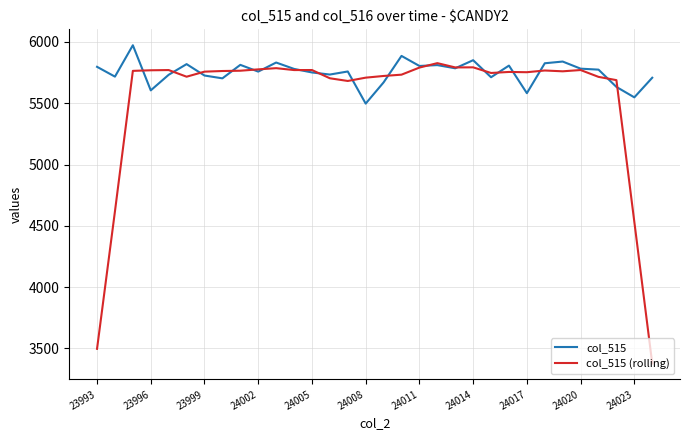

Which series has the largest total across all categories?

col_515